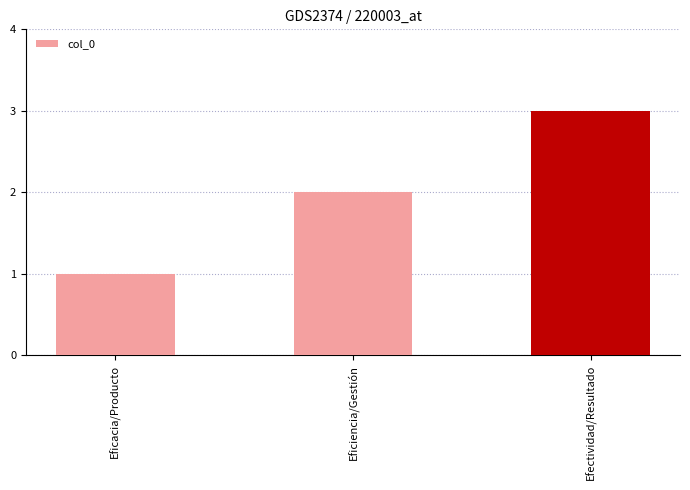

Is it true that the value at Eficiencia/Gestión is 2?

True